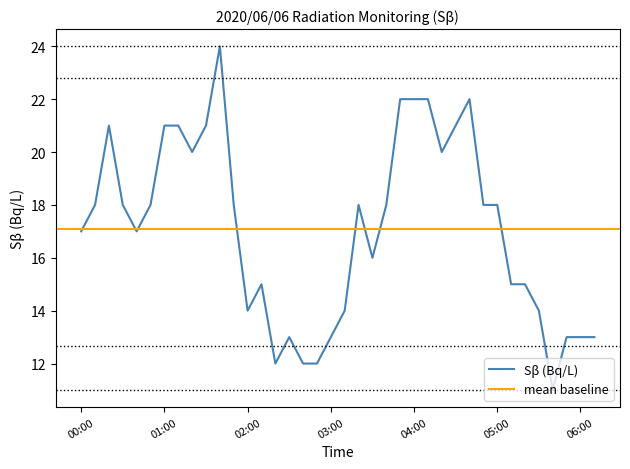

Reading left to right, transcribe all the data shown in this chart.

00:00=17	00:10=18	00:20=21	00:30=18	00:40=17	00:50=18	01:00=21	01:10=21	01:20=20	01:30=21	01:40=24	01:50=18	02:00=14	02:10=15	02:20=12	02:30=13	02:40=12	02:50=12	03:00=13	03:10=14	03:20=18	03:30=16	03:40=18	03:50=22	04:00=22	04:10=22	04:20=20	04:30=21	04:40=22	04:50=18	05:00=18	05:10=15	05:20=15	05:30=14	05:40=11	05:50=13	06:00=13	06:10=13